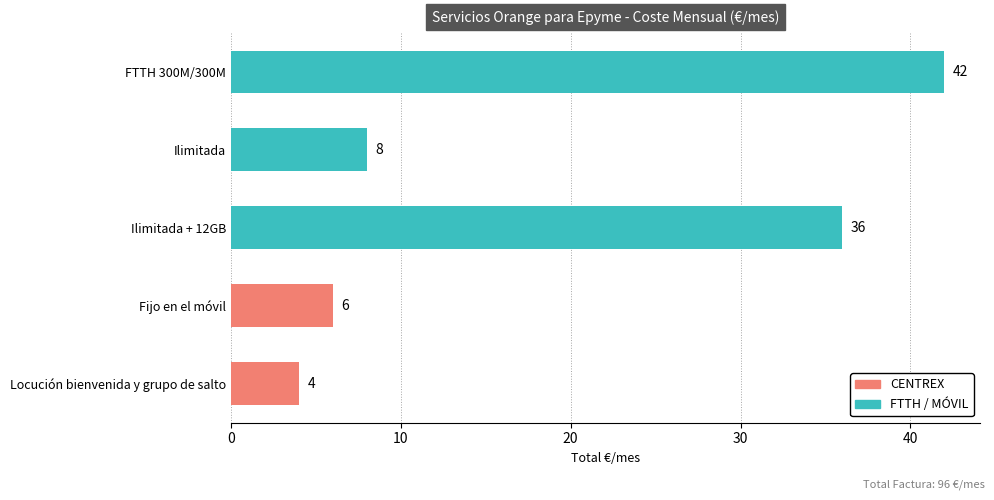

How many series are shown in this chart?

1